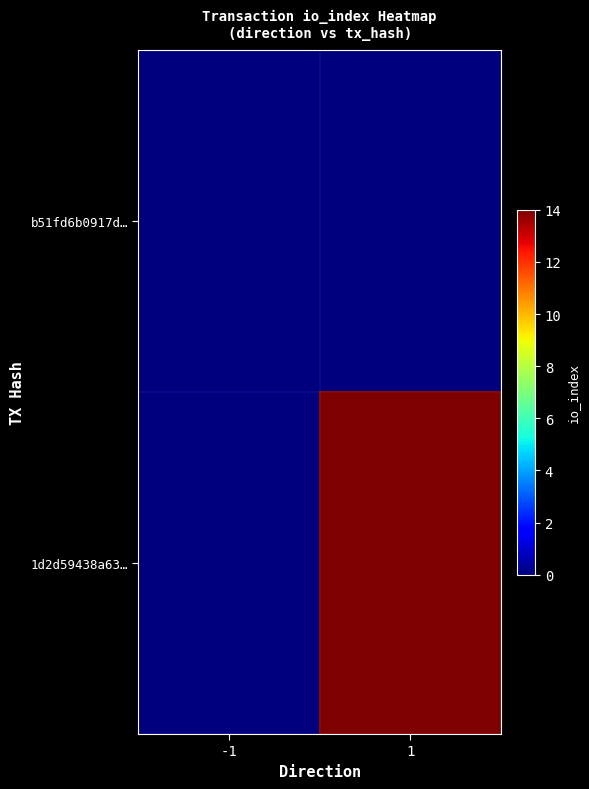

Between -1 and 1, which is larger?

-1